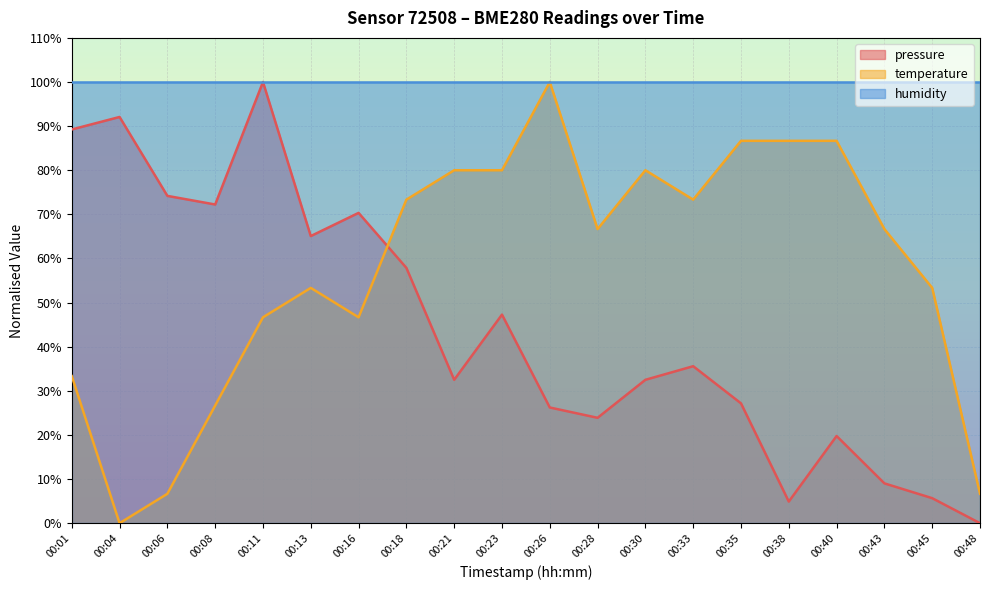

Is it true that temperature equals 6.7 at 00:06?

True